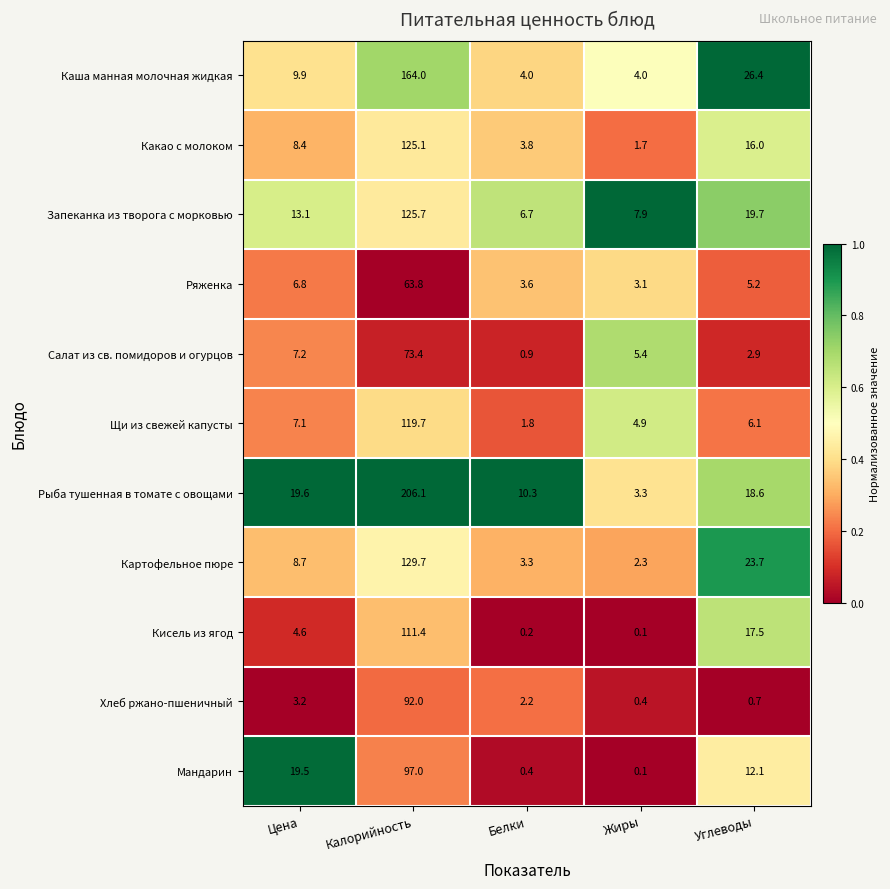

What is the spread (max minus min) of values at Калорийность?

142.3